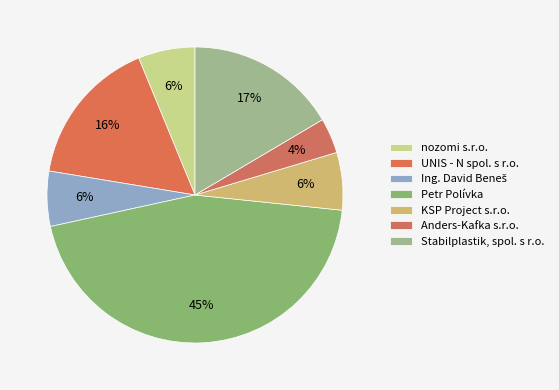

Rank the categories by value from highest to lowest.

Petr Polívka, Stabilplastik, spol. s r.o., UNIS - N spol. s r.o., KSP Project s.r.o., nozomi s.r.o., Ing. David Beneš, Anders-Kafka s.r.o.